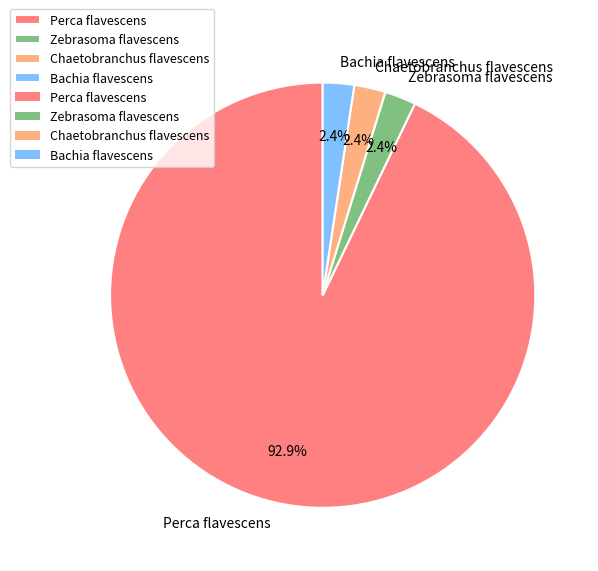

Is it true that Zebrasoma flavescens is 10% of the pie?

False